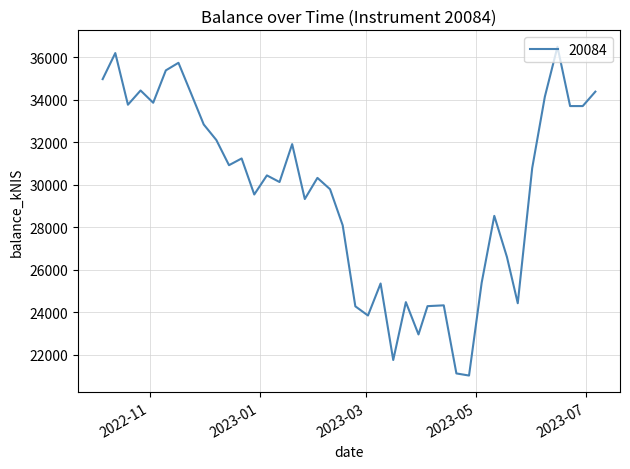

What is the maximum value shown in the chart?

36495.5